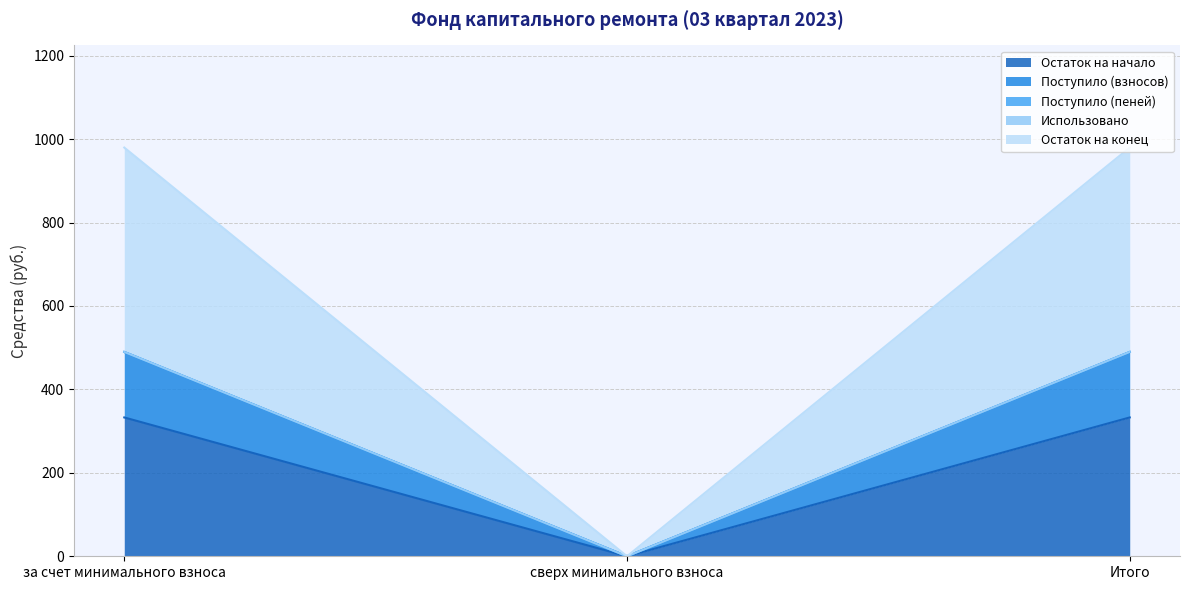

What is the difference between the Остаток на начало values at сверх минимального взноса and за счет минимального взноса?

332.8